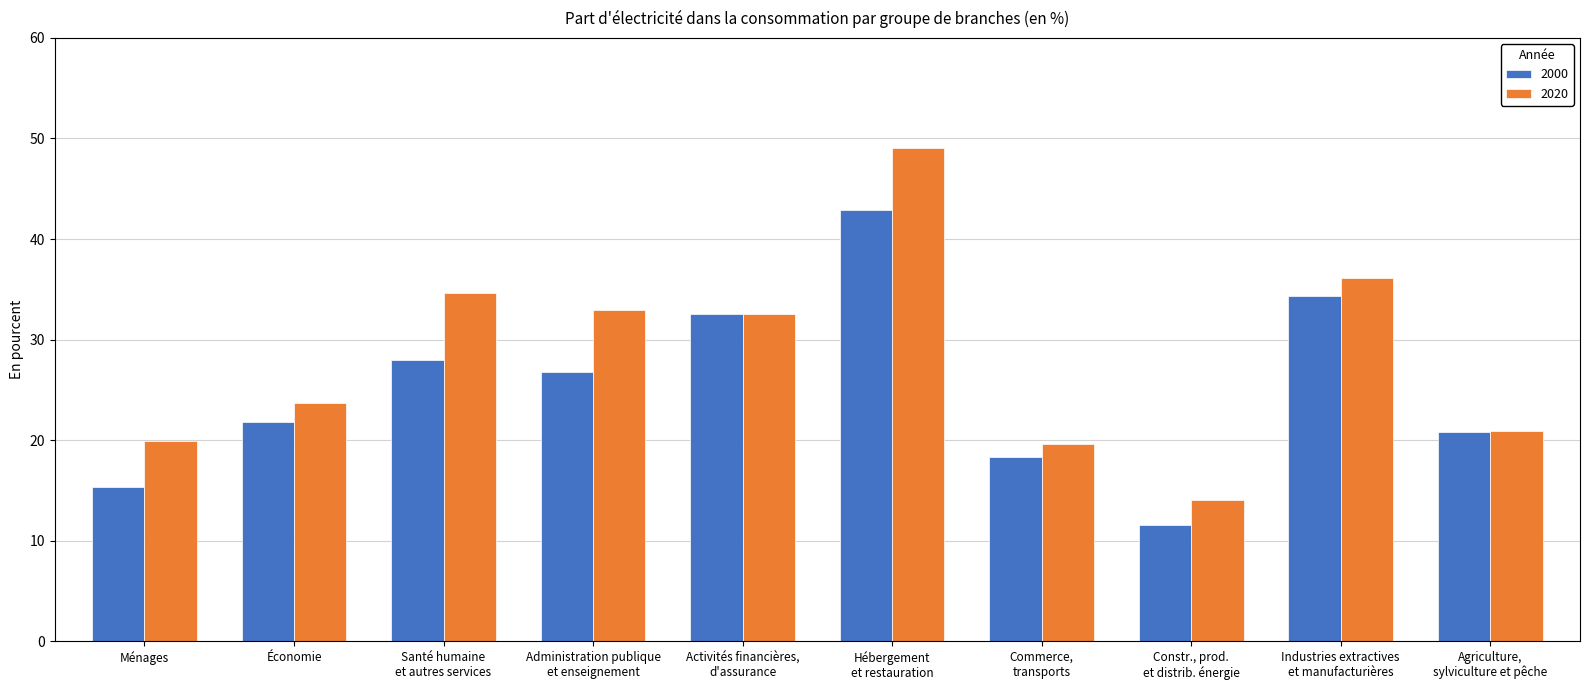

What is the value of the 2000 bar at the 3rd from the left?

28.0